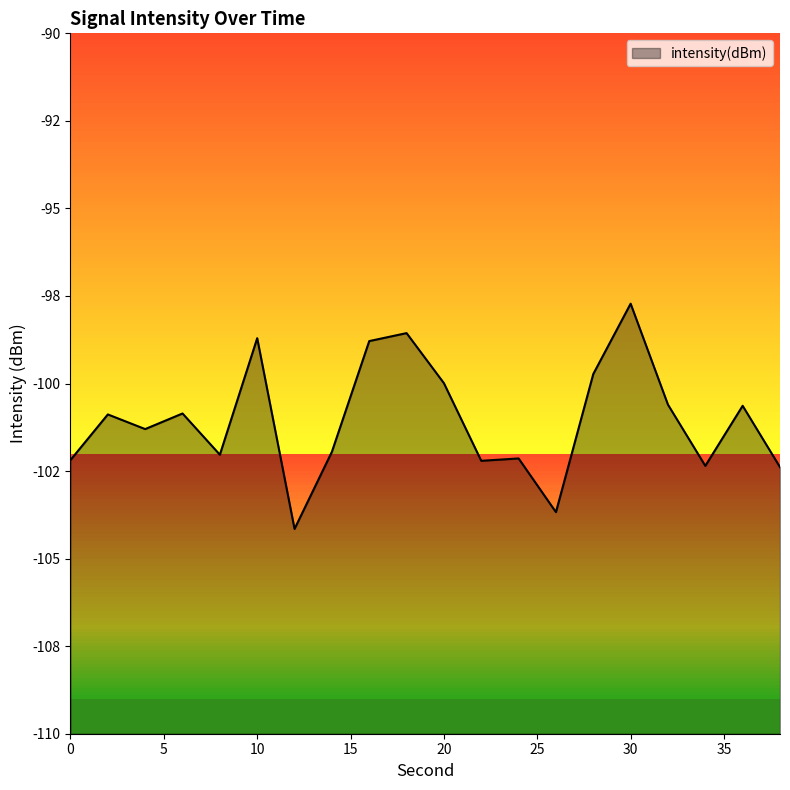

Read the value at 34.

-102.4